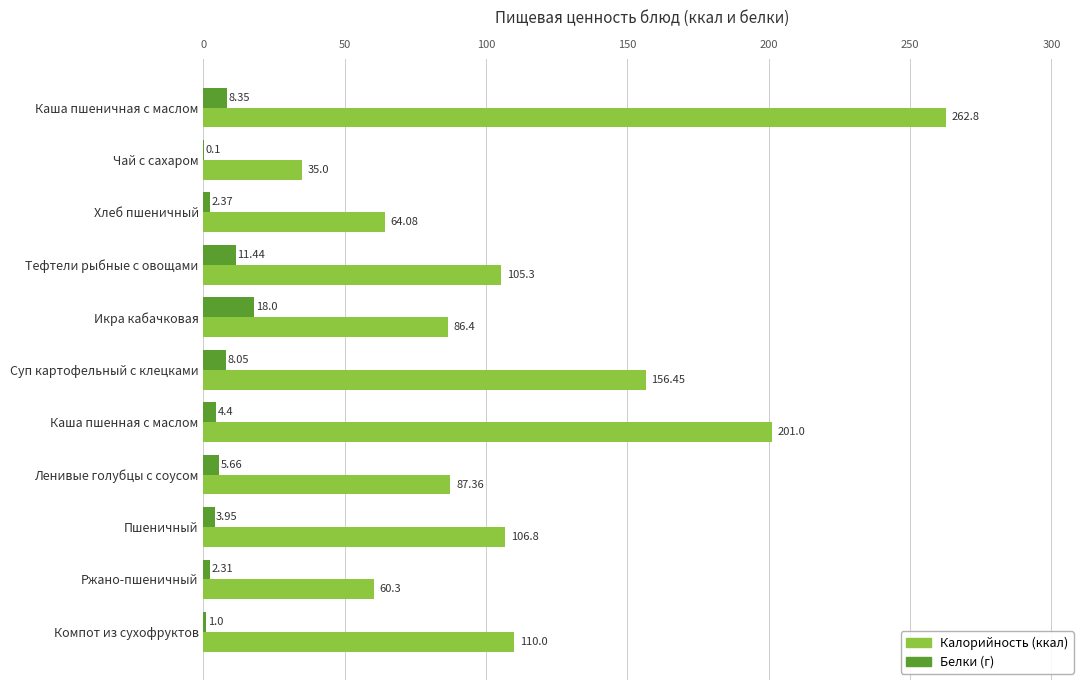

What is the average value of the Калорийность (ккал) series?

116.0